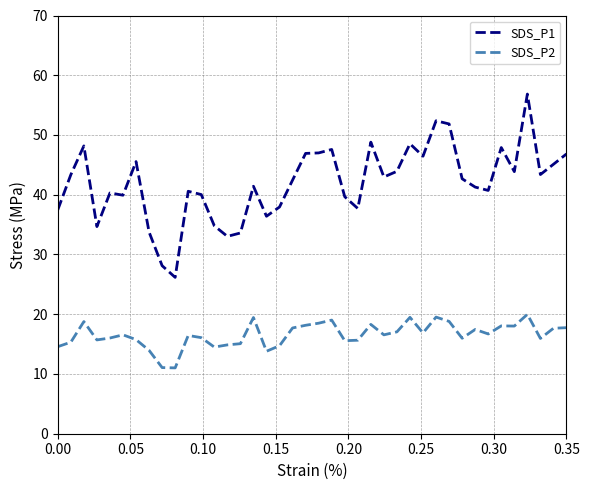

What is the difference between the maximum and minimum values in the SDS_P1 series?

30.7